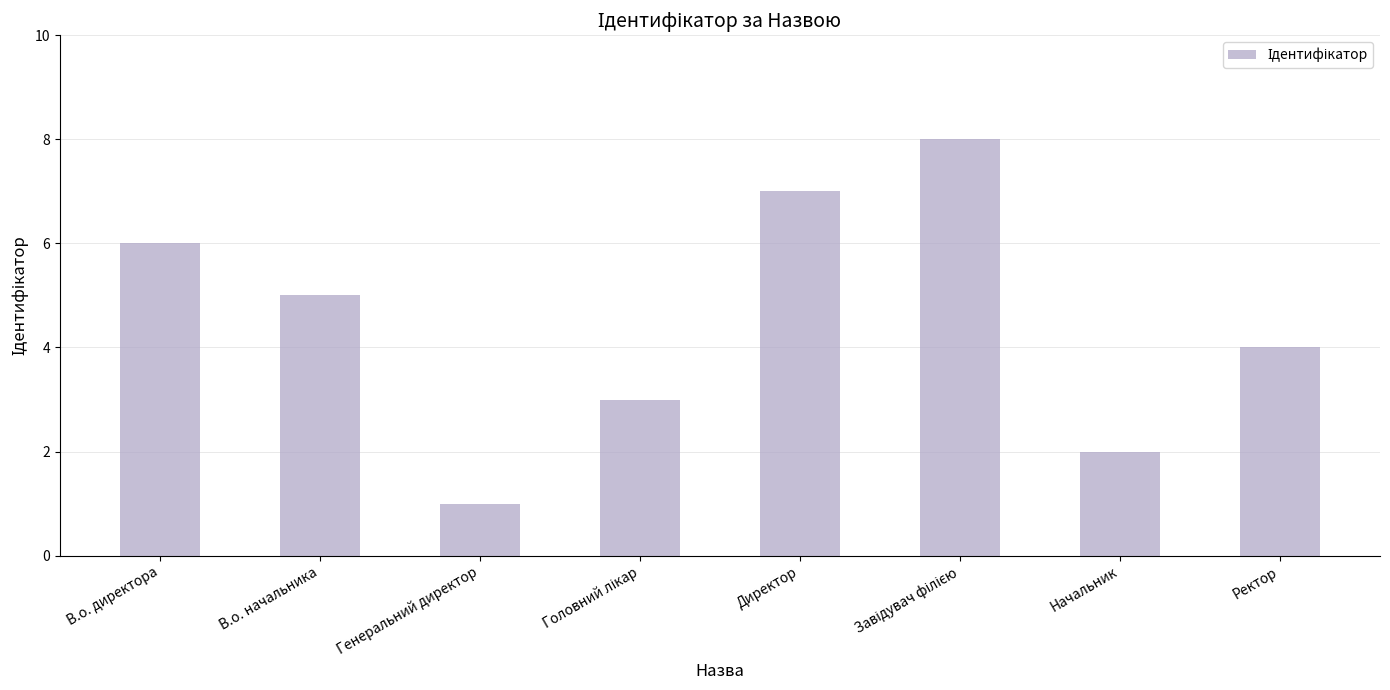

The value at Директор is 7. True or false?

True